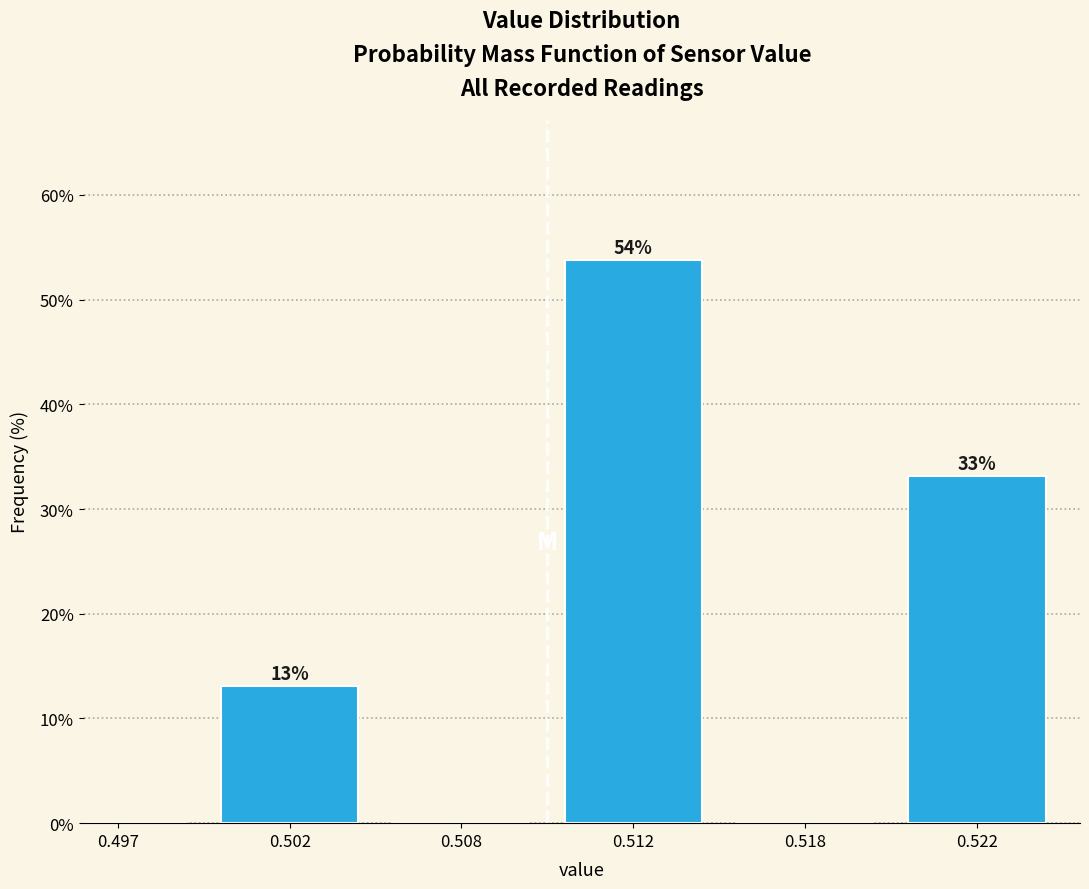

Which category has the highest value across all series?

0.512